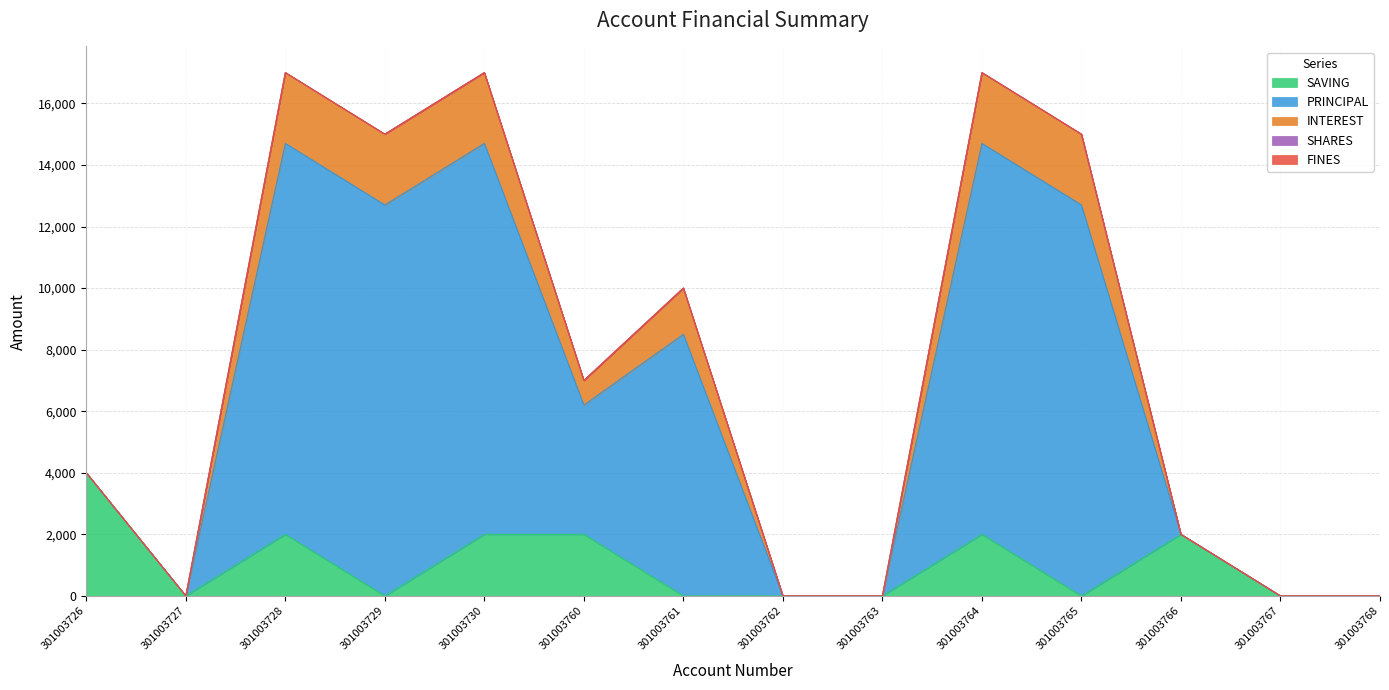

At which label does INTEREST reach its minimum?

301003727